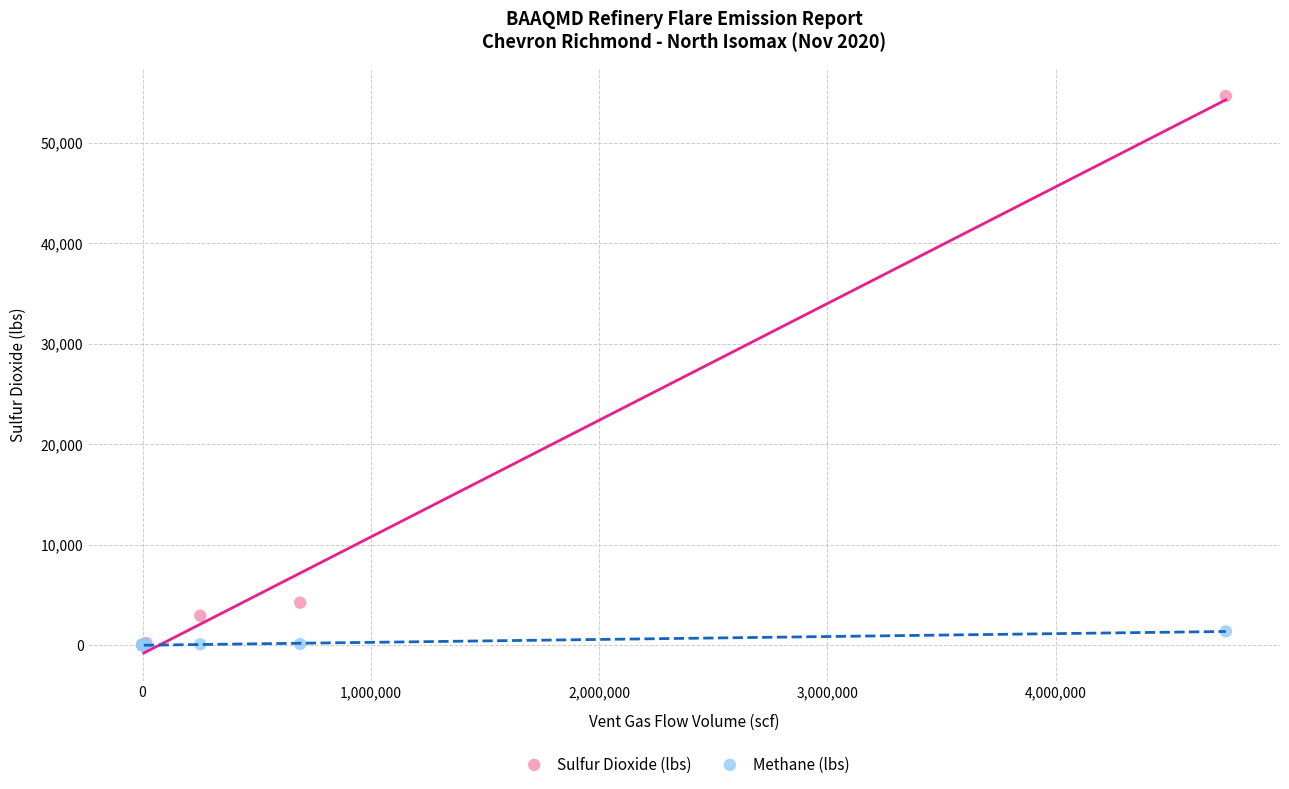

Which series has the largest Y range (max minus min)?

Sulfur Dioxide (lbs)